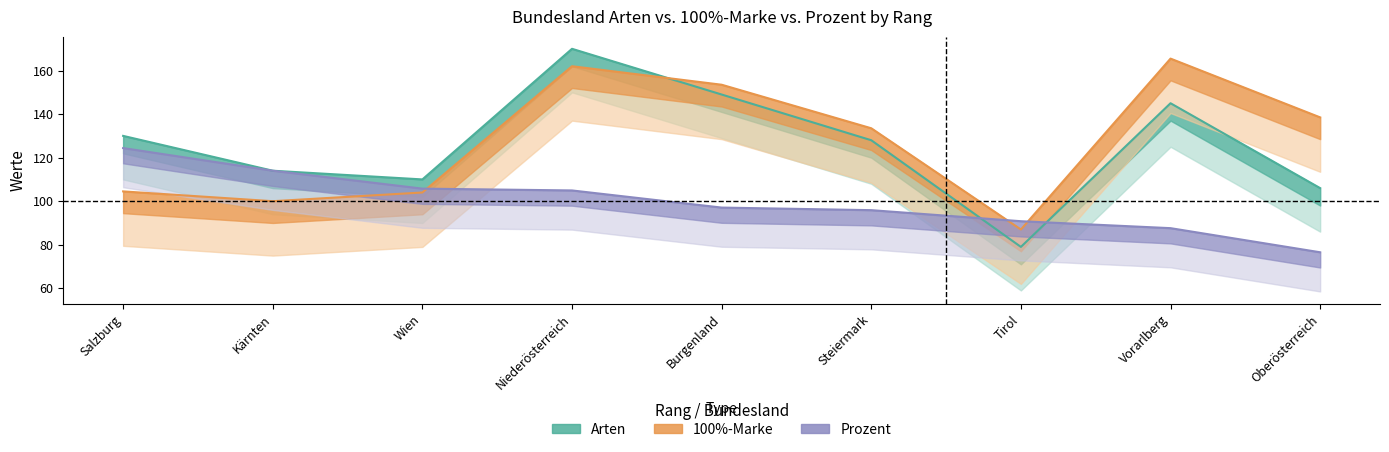

Is the value of Arten at Salzburg greater than the value of Prozent at Burgenland?

Yes